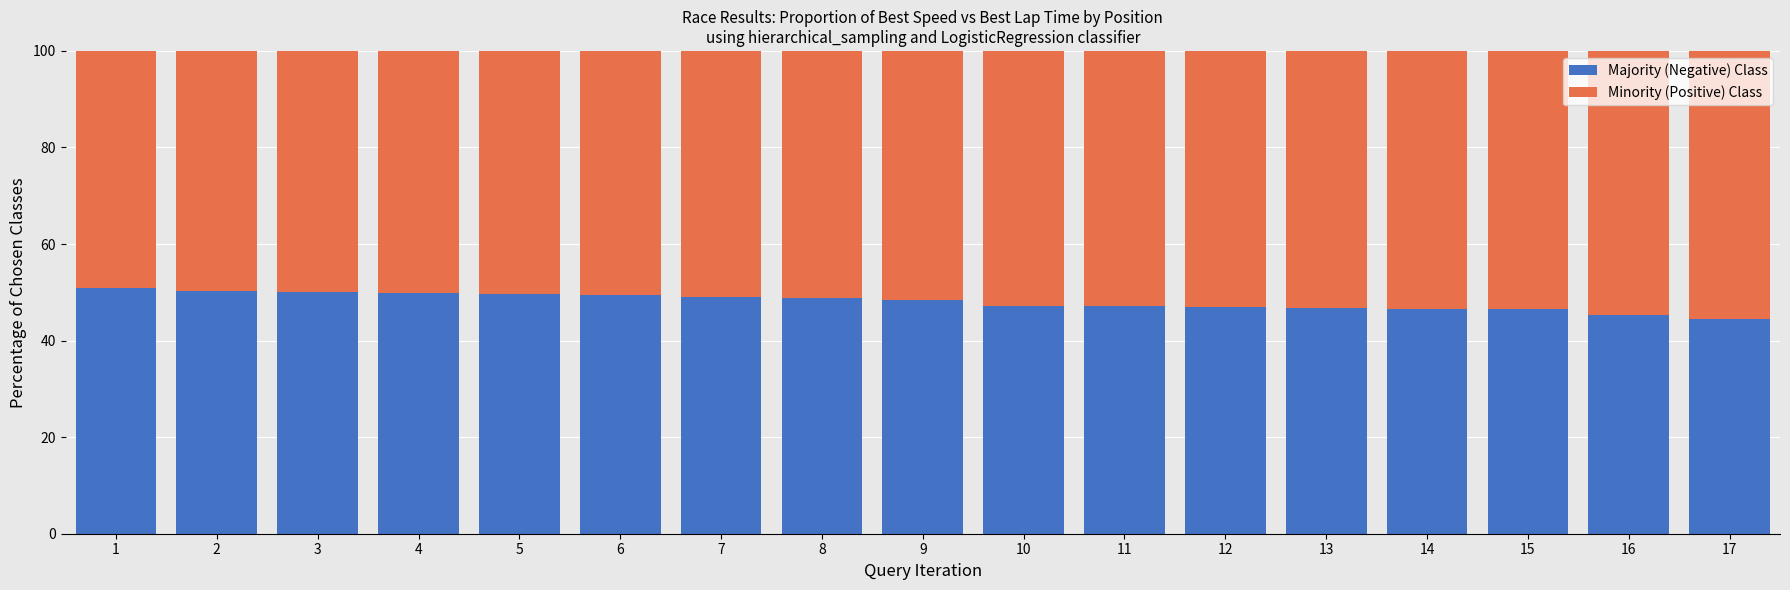

Are the bars horizontal?

No